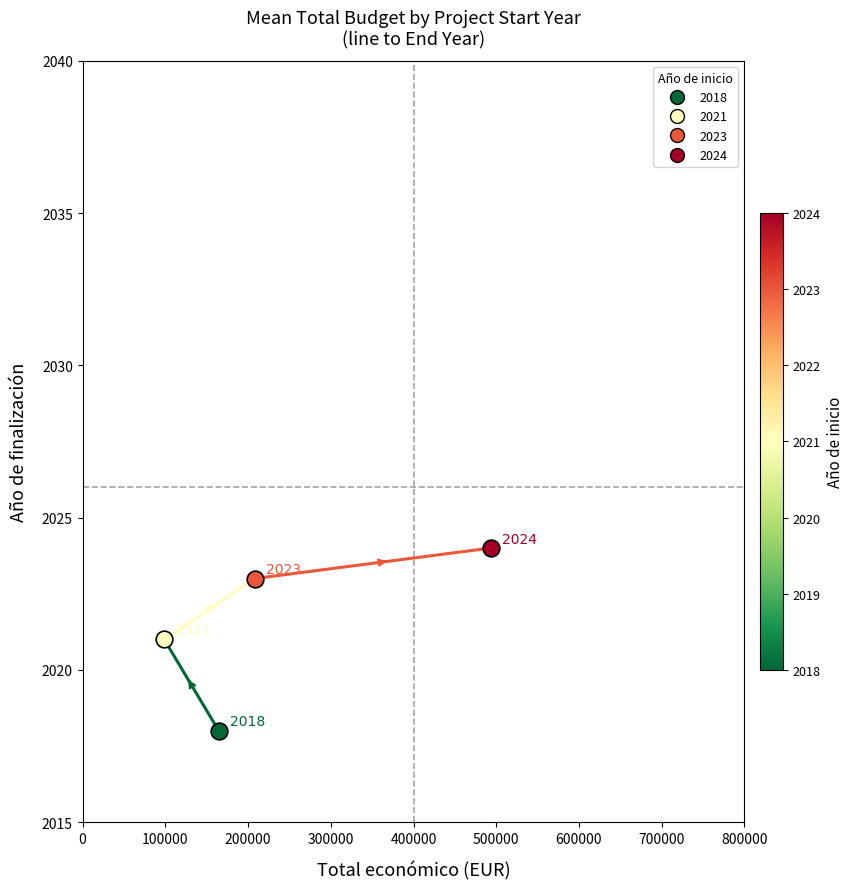

Is it true that the value at 100000 is 3441?

False